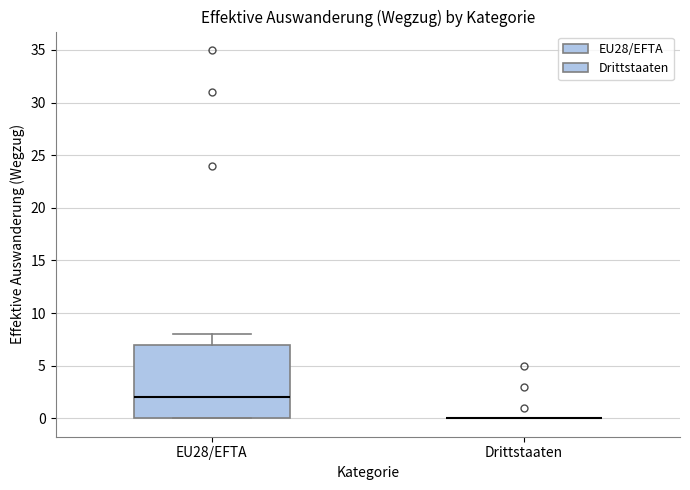

Reading left to right, read every box against the y-axis: the position of its median line, the range the box covers, and the ends of its whiskers. The values are not printed on the chart, so give them approximately, as read against the axis.

EU28/EFTA: median 2, box 0 to 7, whiskers 0 to 8
Drittstaaten: box collapsed to a line at 0, whiskers 0 to 0